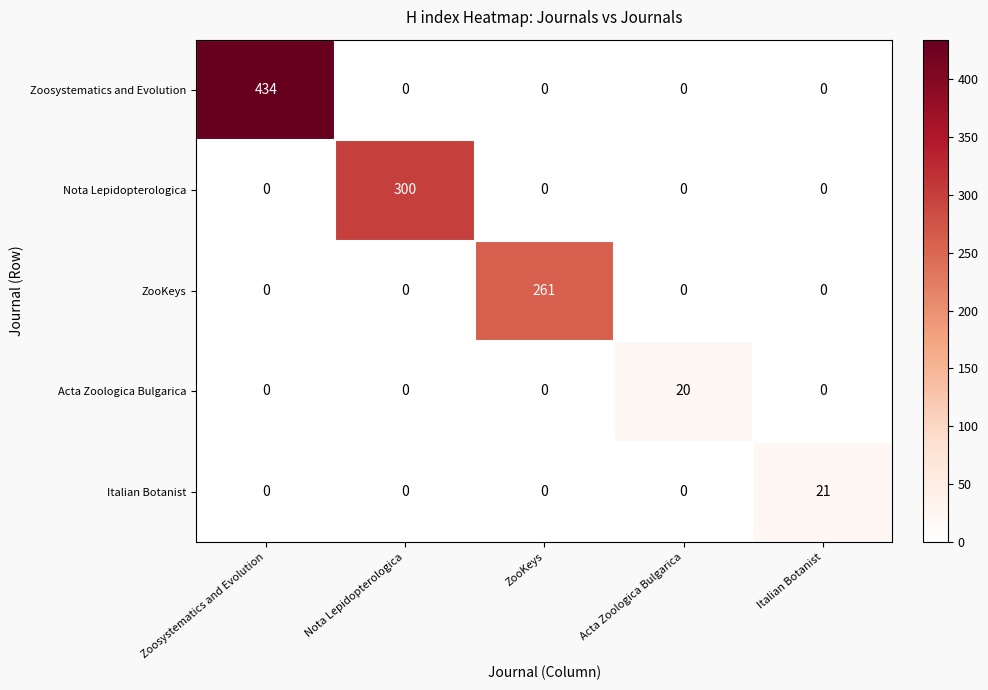

Reading left to right, transcribe all the data shown in this chart.

Zoosystematics and Evolution: Zoosystematics and Evolution=434	Nota Lepidopterologica=0	ZooKeys=0	Acta Zoologica Bulgarica=0	Italian Botanist=0
Nota Lepidopterologica: Zoosystematics and Evolution=0	Nota Lepidopterologica=300	ZooKeys=0	Acta Zoologica Bulgarica=0	Italian Botanist=0
ZooKeys: Zoosystematics and Evolution=0	Nota Lepidopterologica=0	ZooKeys=261	Acta Zoologica Bulgarica=0	Italian Botanist=0
Acta Zoologica Bulgarica: Zoosystematics and Evolution=0	Nota Lepidopterologica=0	ZooKeys=0	Acta Zoologica Bulgarica=20	Italian Botanist=0
Italian Botanist: Zoosystematics and Evolution=0	Nota Lepidopterologica=0	ZooKeys=0	Acta Zoologica Bulgarica=0	Italian Botanist=21